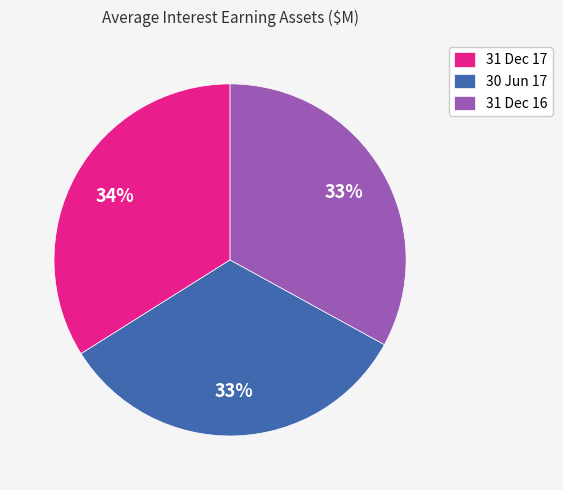

What is the ratio of the value at 31 Dec 17 to the value at 31 Dec 16?

1.0